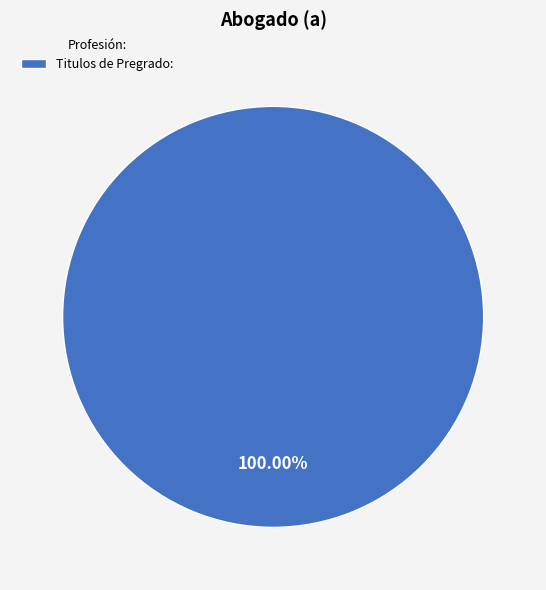

Rank the categories by value from highest to lowest.

Titulos de Pregrado: